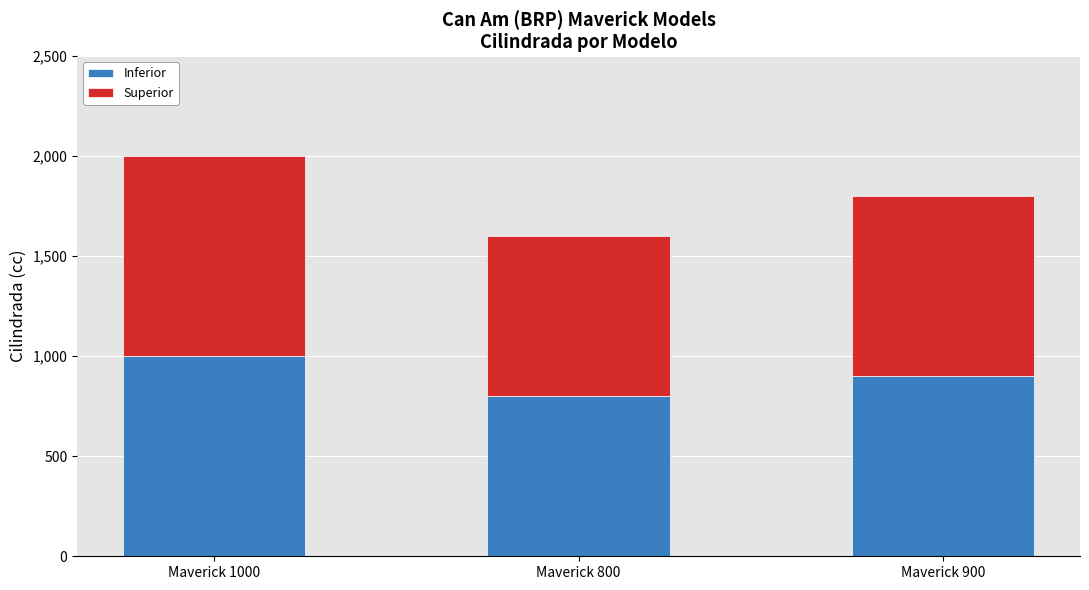

At which label is Inferior closest to 900?

Maverick 900